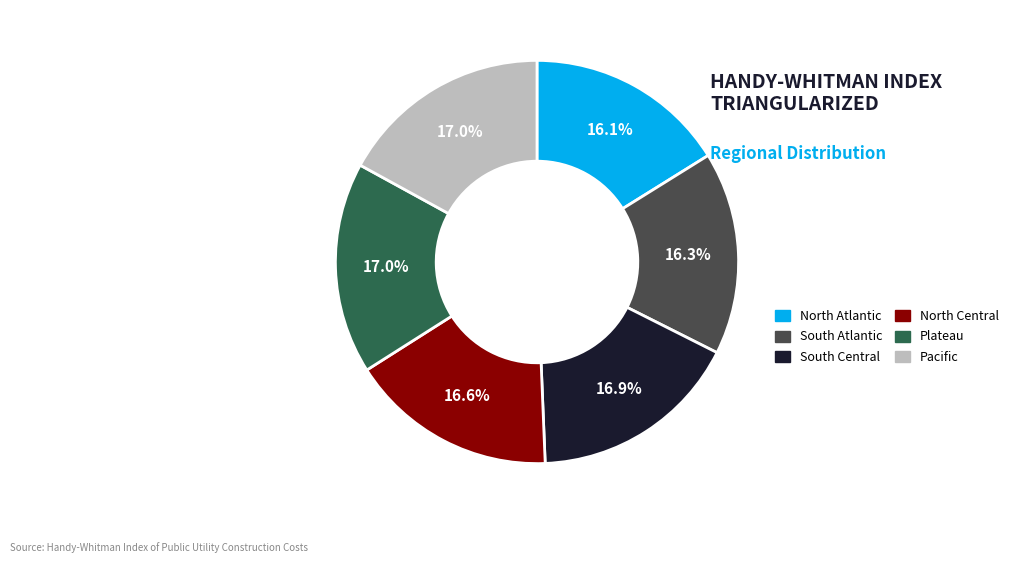

Is there a majority slice in this chart?

No